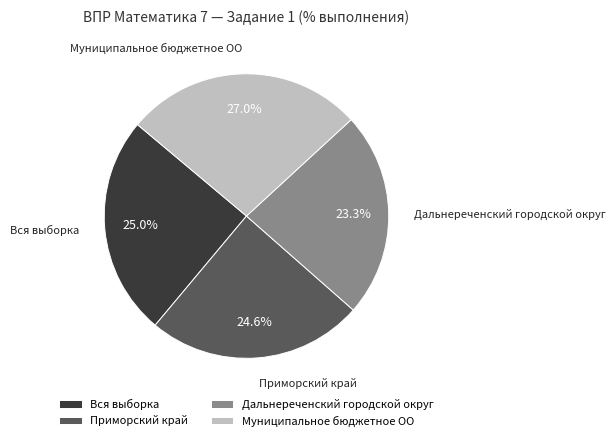

Between Муниципальное бюджетное ОО and Вся выборка, which is larger?

Муниципальное бюджетное ОО